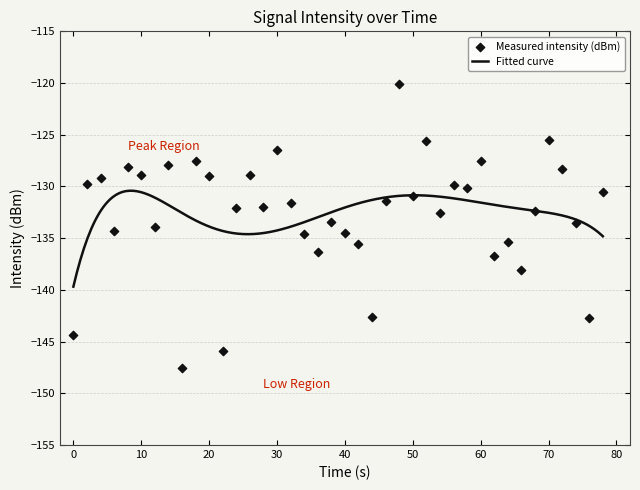

Between 2 and 15, which is larger?

15